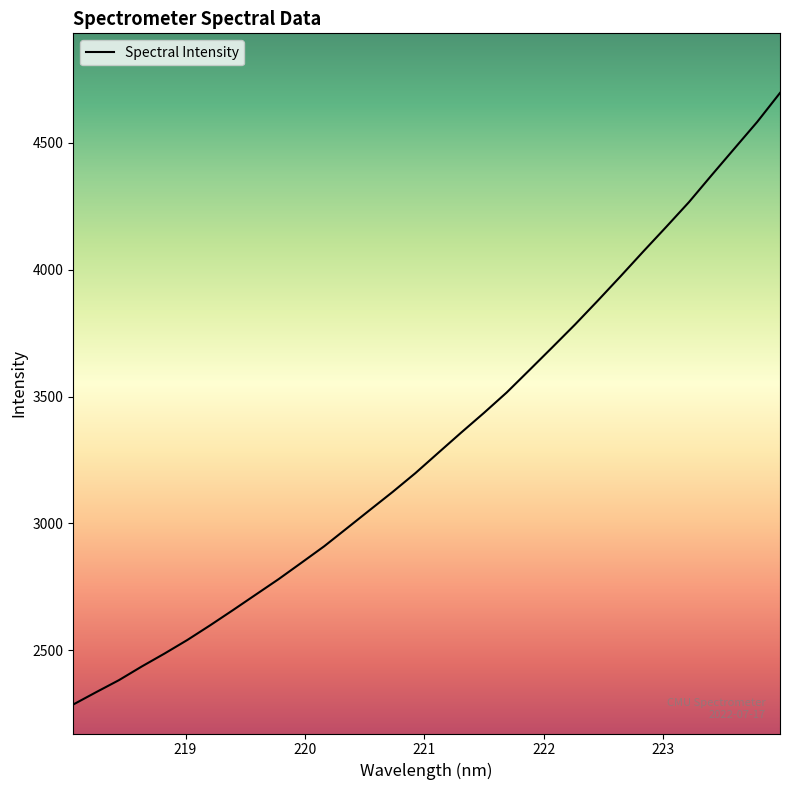

What is the minimum value shown in the chart?

2286.7